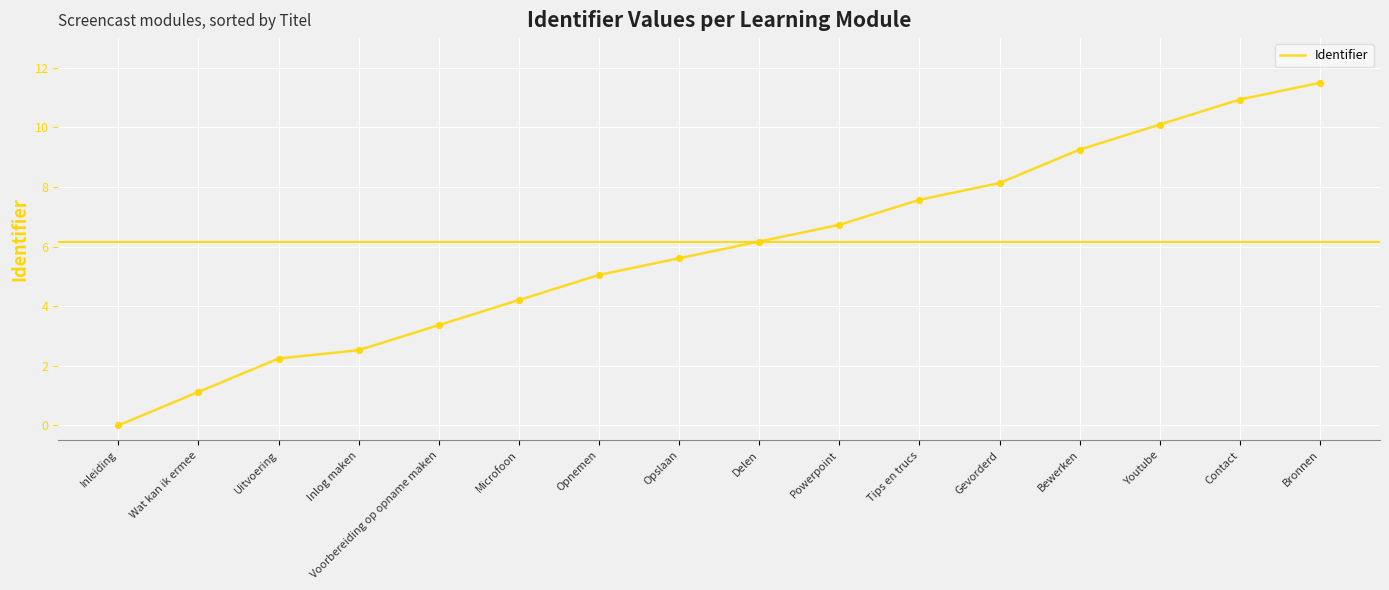

What is the change in value from Inleiding to Uitvoering?

+2.2